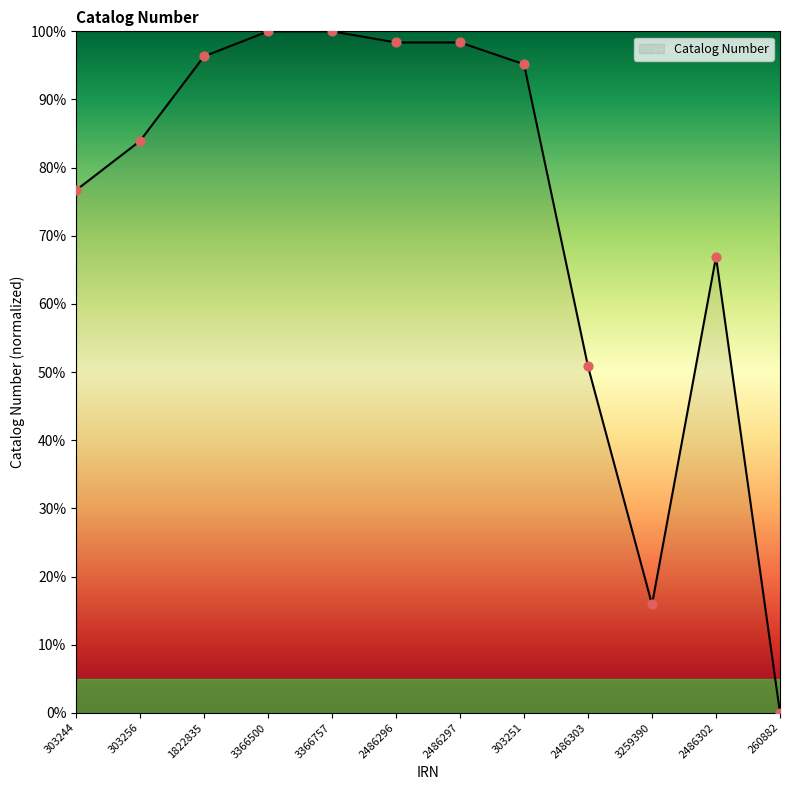

What is the change in value from 1822835 to 3366757?

+3.7